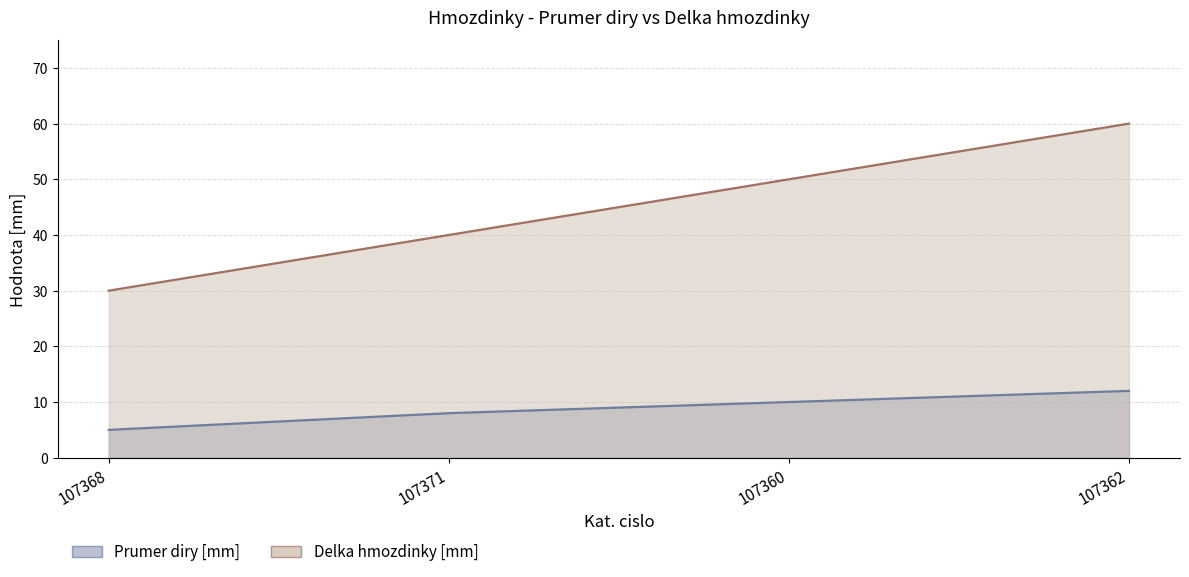

Which category has the lowest value across all series?

107368